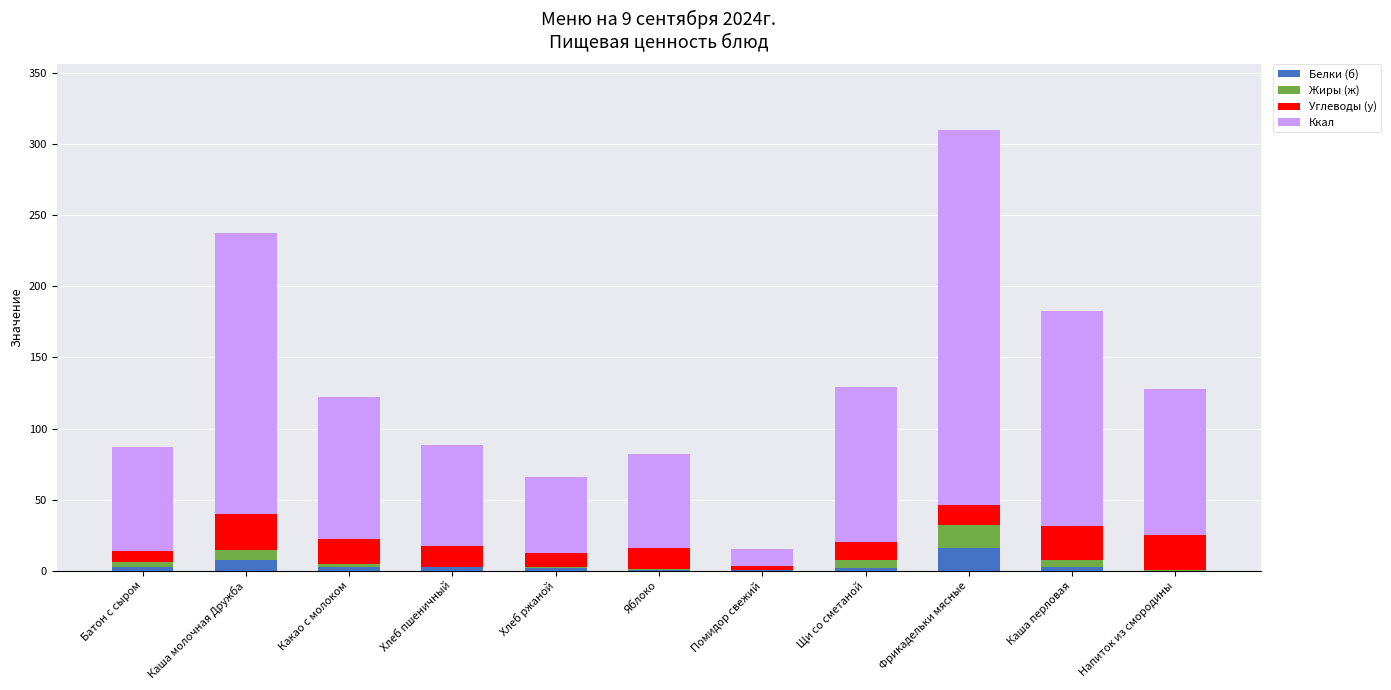

What is the maximum value for Белки (б)?

16.0